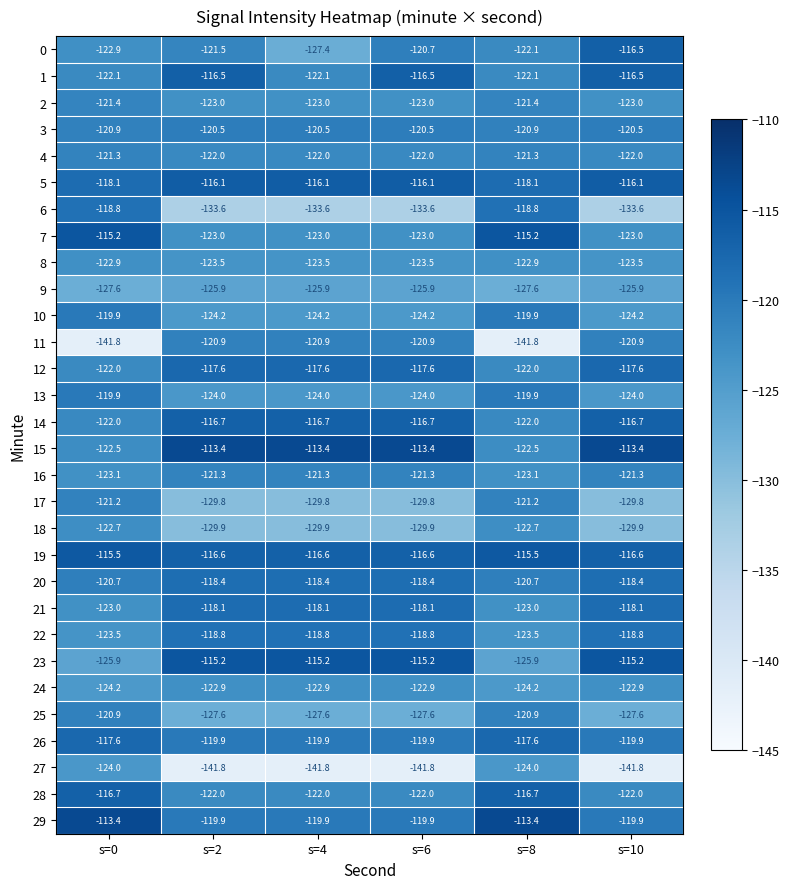

True or false: 1 has a value of -30.9 at s=10.

False